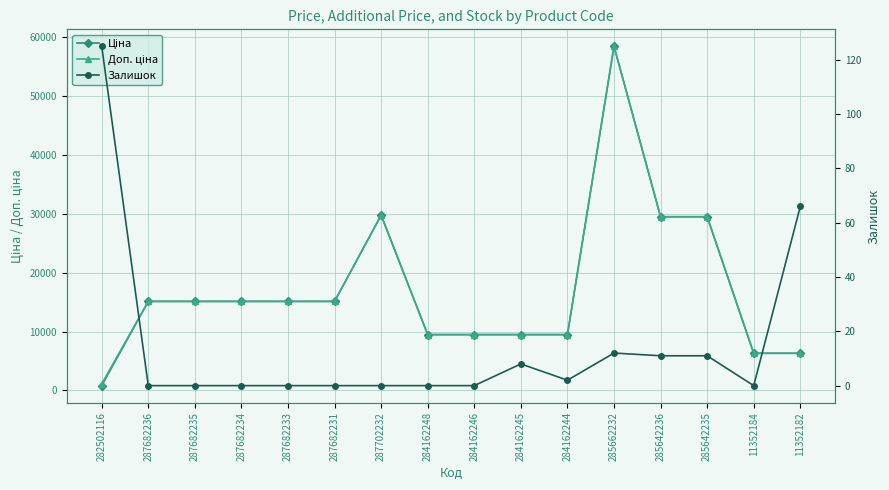

Reading right to left, what are all the values shown in this chart?

Ціна: 6308.8	6308.8	29491.5	29491.5	58426.5	9480.1	9480.1	9480.1	9480.1	29747.2	15120.0	15120.0	15120.0	15120.0	15120.0	818.5
Доп. ціна: 6308.8	6308.8	29491.5	29491.5	58426.5	9480.1	9480.1	9480.1	9480.1	29747.2	15120.0	15120.0	15120.0	15120.0	15120.0	1109.2
Залишок: 66.0	0.0	11.0	11.0	12.0	2.0	8.0	0.0	0.0	0.0	0.0	0.0	0.0	0.0	0.0	125.0